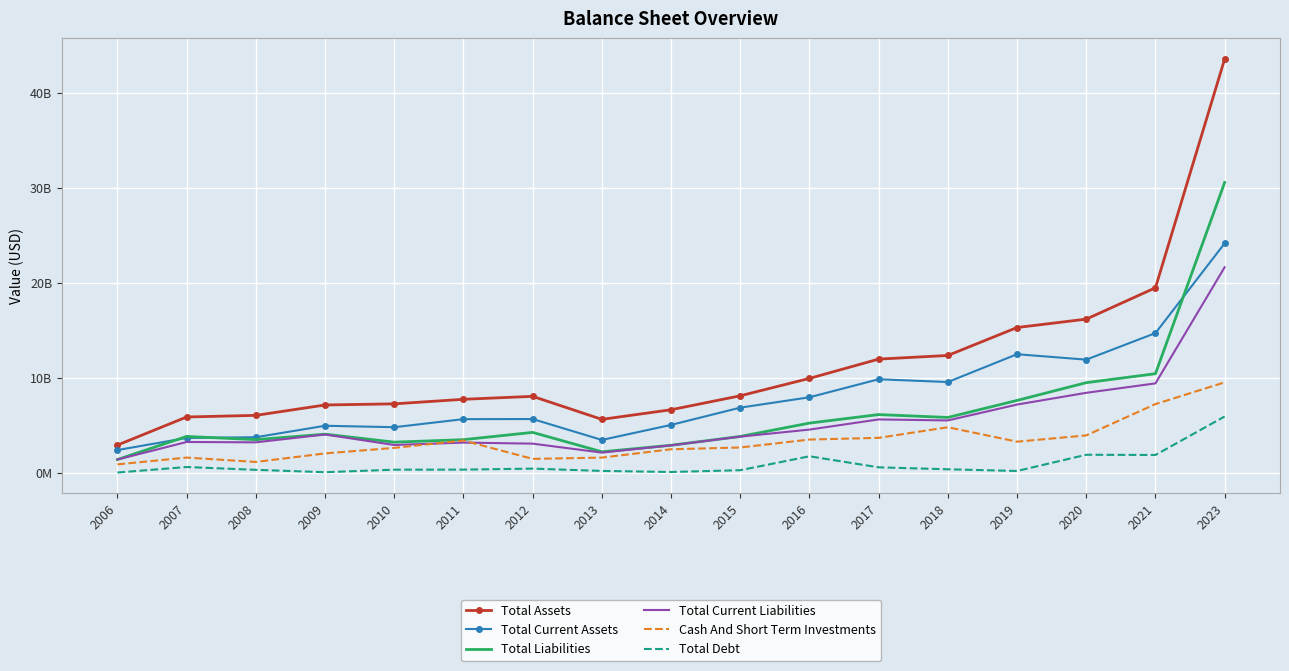

What is the value of the Total Current Liabilities point at the 6th from the left?

3155418502